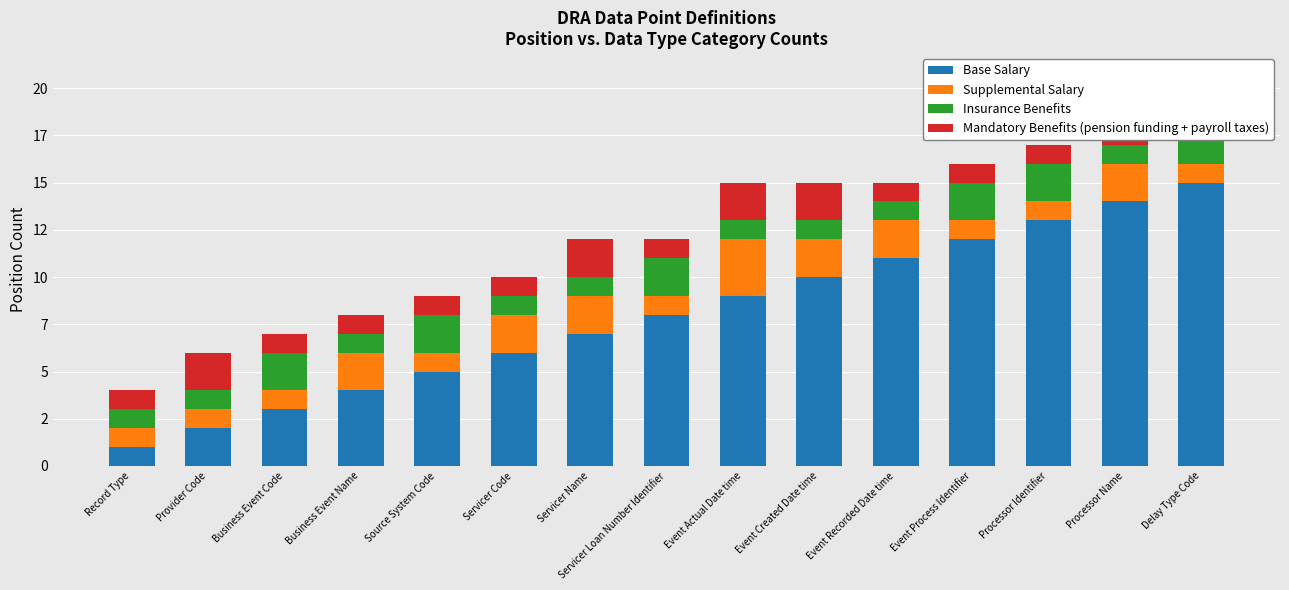

Reading left to right, what are all the values shown in this chart?

Base Salary: Record Type=1	Provider Code=2	Business Event Code=3	Business Event Name=4	Source System Code=5	Servicer Code=6	Servicer Name=7	Servicer Loan Number Identifier=8	Event Actual Date time=9	Event Created Date time=10	Event Recorded Date time=11	Event Process Identifier=12	Processor Identifier=13	Processor Name=14	Delay Type Code=15
Supplemental Salary: Record Type=1	Provider Code=1	Business Event Code=1	Business Event Name=2	Source System Code=1	Servicer Code=2	Servicer Name=2	Servicer Loan Number Identifier=1	Event Actual Date time=3	Event Created Date time=2	Event Recorded Date time=2	Event Process Identifier=1	Processor Identifier=1	Processor Name=2	Delay Type Code=1
Insurance Benefits: Record Type=1	Provider Code=1	Business Event Code=2	Business Event Name=1	Source System Code=2	Servicer Code=1	Servicer Name=1	Servicer Loan Number Identifier=2	Event Actual Date time=1	Event Created Date time=1	Event Recorded Date time=1	Event Process Identifier=2	Processor Identifier=2	Processor Name=1	Delay Type Code=2
Mandatory Benefits (pension funding + payroll taxes): Record Type=1	Provider Code=2	Business Event Code=1	Business Event Name=1	Source System Code=1	Servicer Code=1	Servicer Name=2	Servicer Loan Number Identifier=1	Event Actual Date time=2	Event Created Date time=2	Event Recorded Date time=1	Event Process Identifier=1	Processor Identifier=1	Processor Name=2	Delay Type Code=1